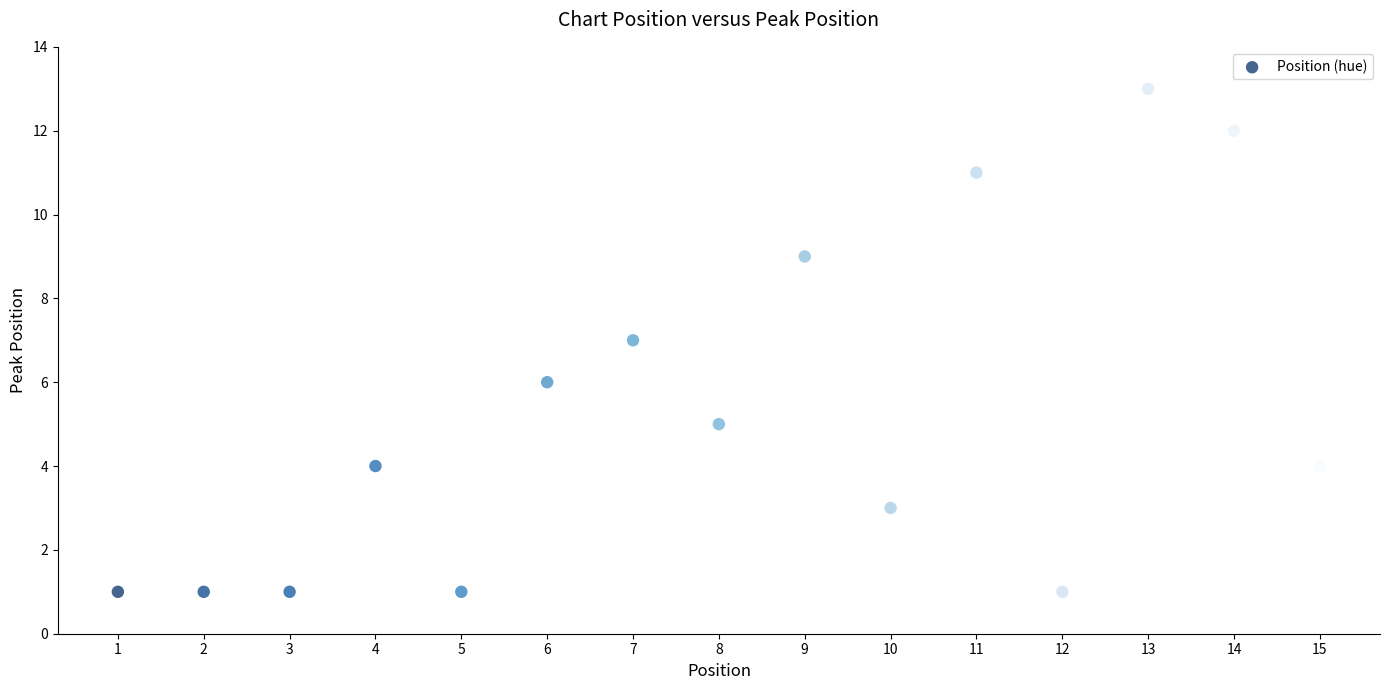

What is the range of Y values (max minus min)?

12